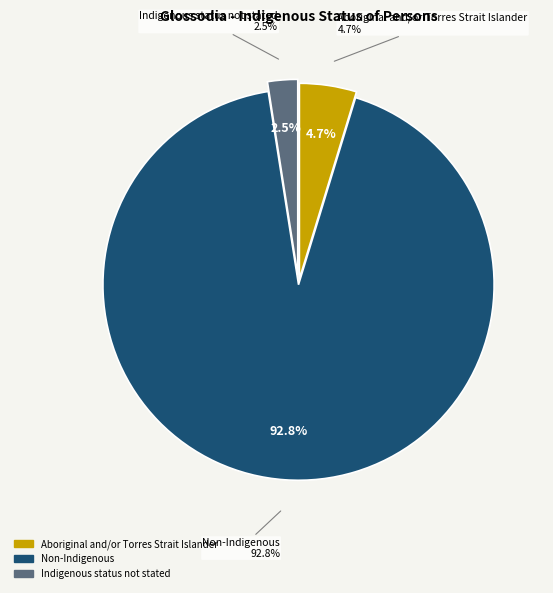

True or false: Indigenous status not stated accounts for 1% of the total.

False